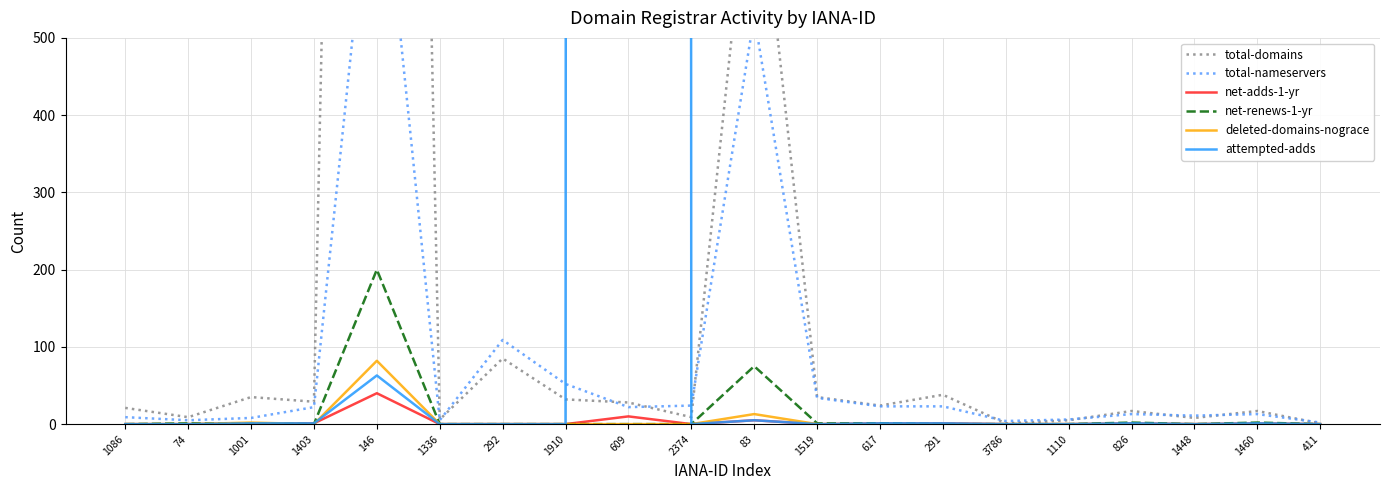

In net-renews-1-yr, how many points are lower than both neighbors (excluding endpoints)?

2